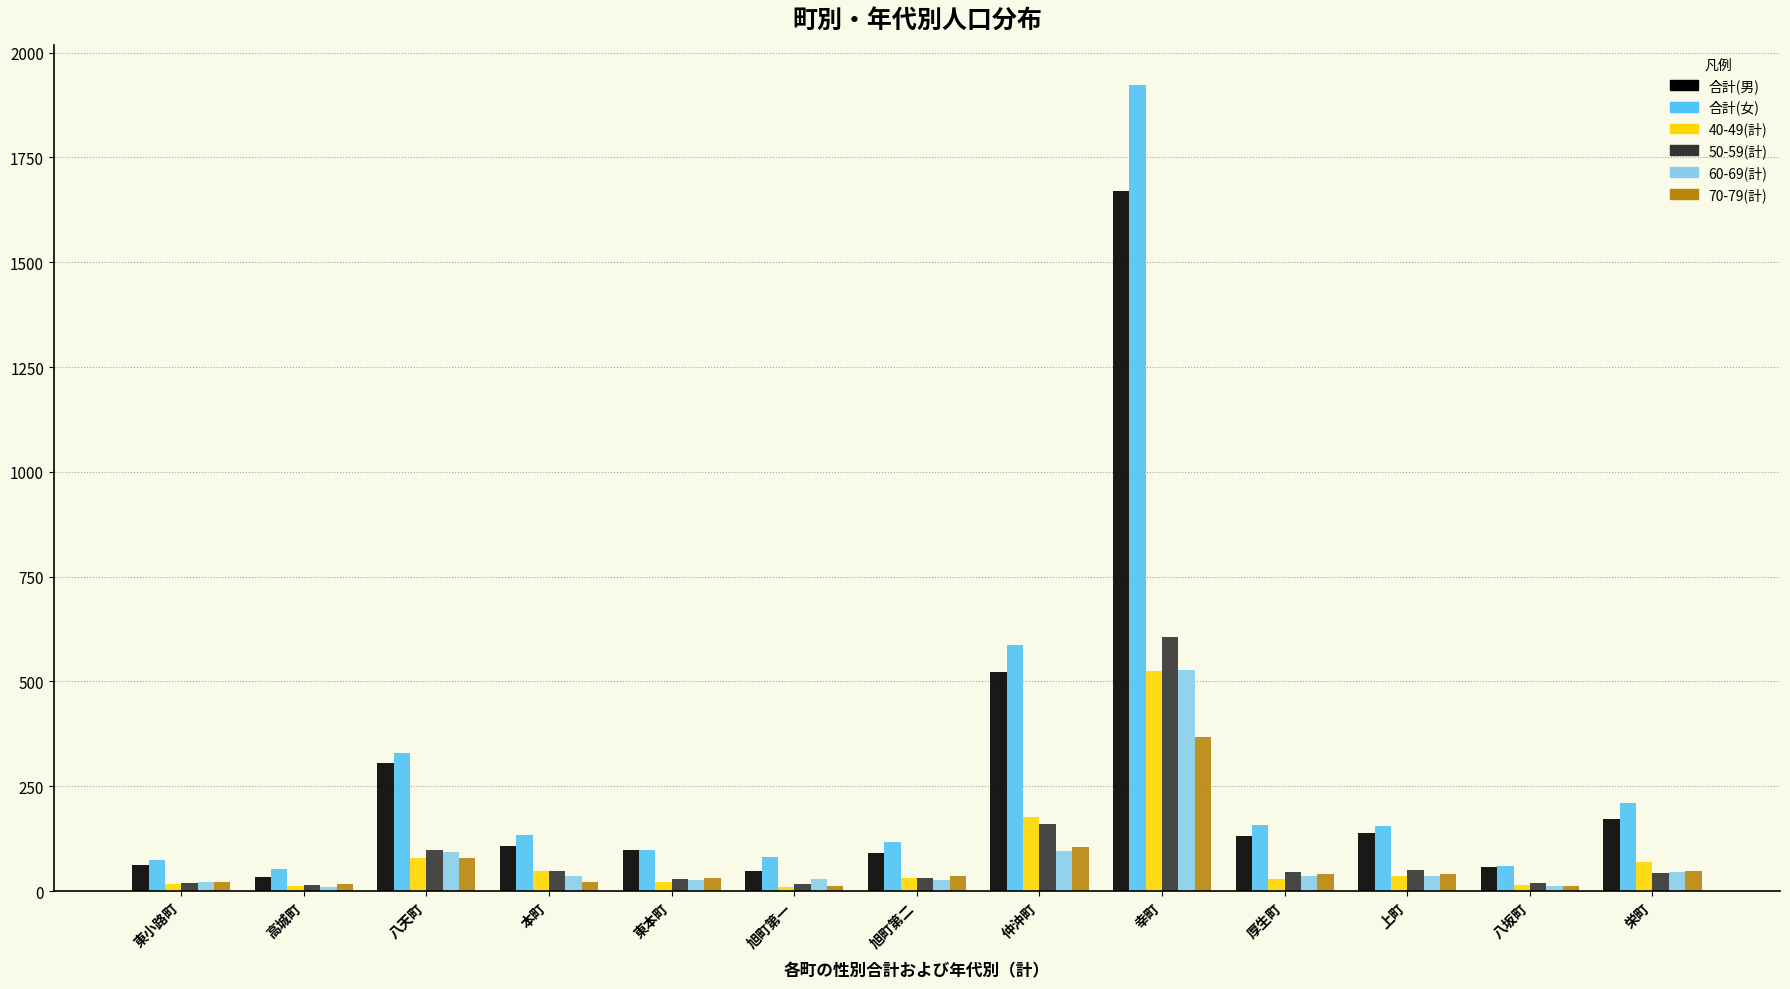

Is the value of 50-59(計) at 八坂町 greater than the value of 合計(女) at 厚生町?

No